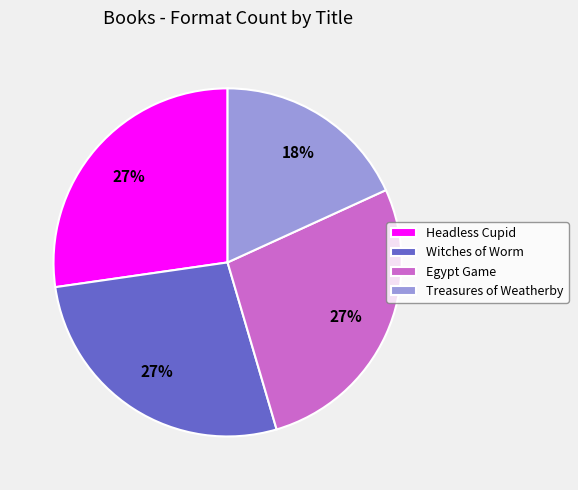

Count the number of slices in the pie.

4